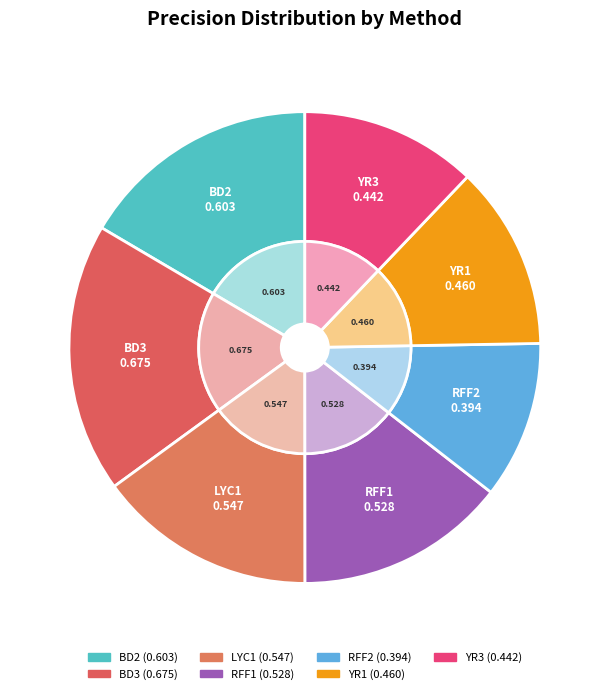

To the nearest percent, what is the difference between the largest and smallest slice percentages?

8%